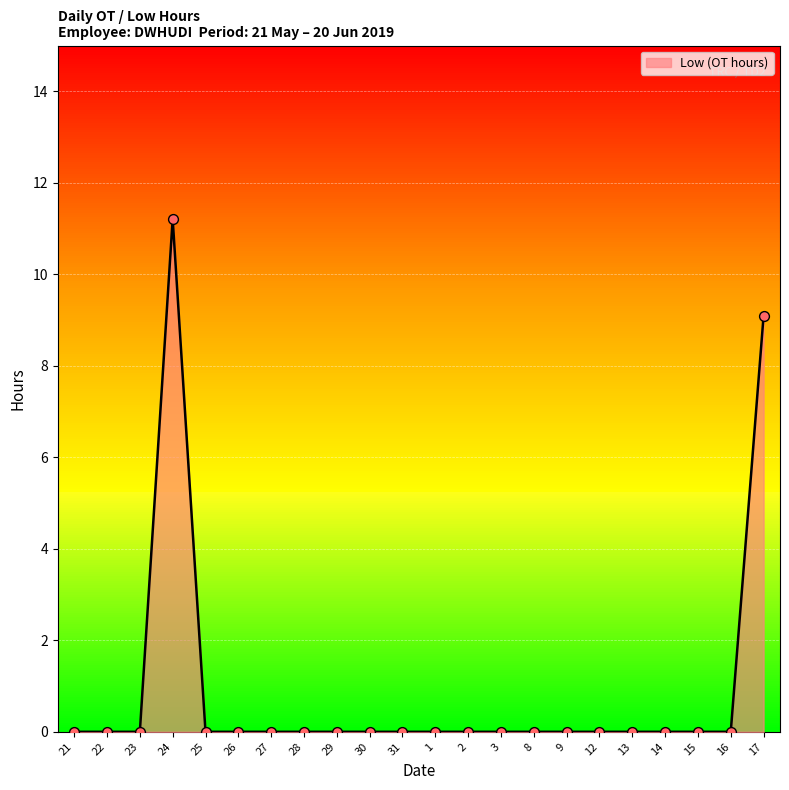

What is the change in value from 24 to 14?

-11.2